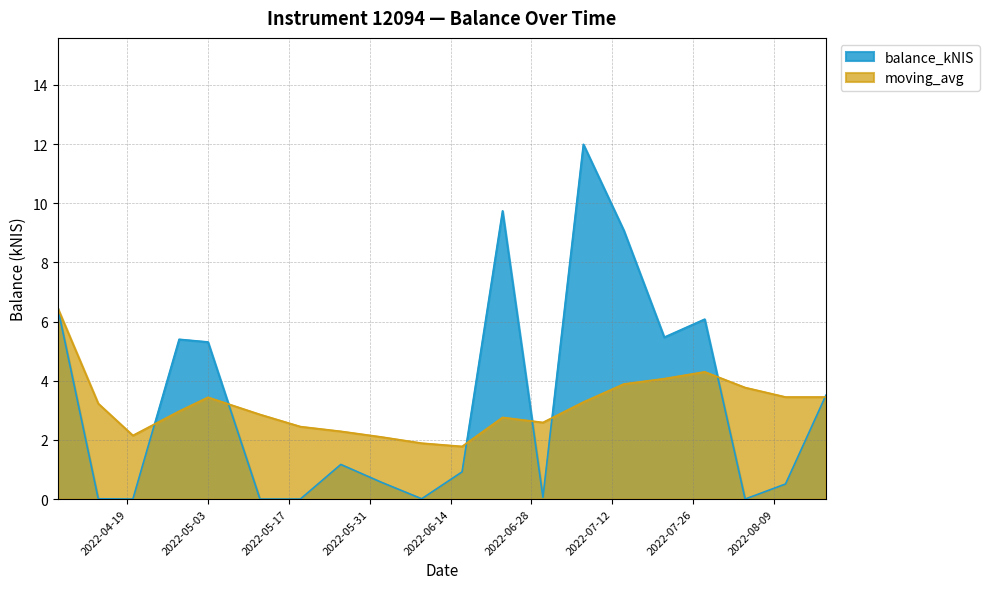

What is the spread (max minus min) of values at 2022-07-07?

8.7